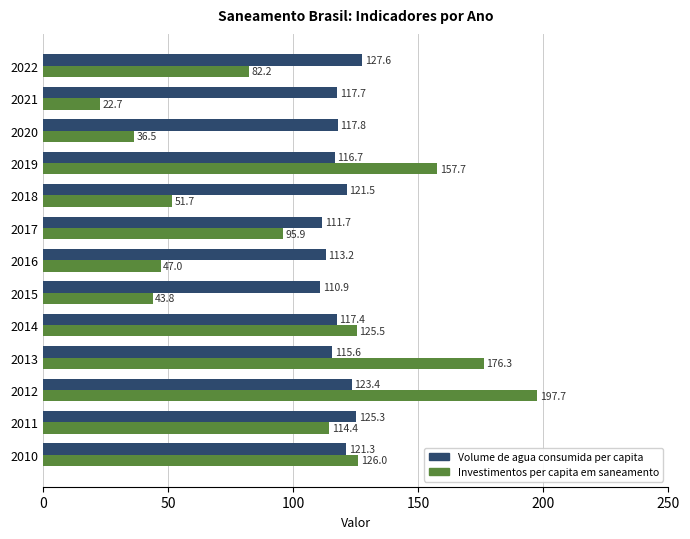

Where is Volume de agua consumida per capita nearest to the value 119?

2020